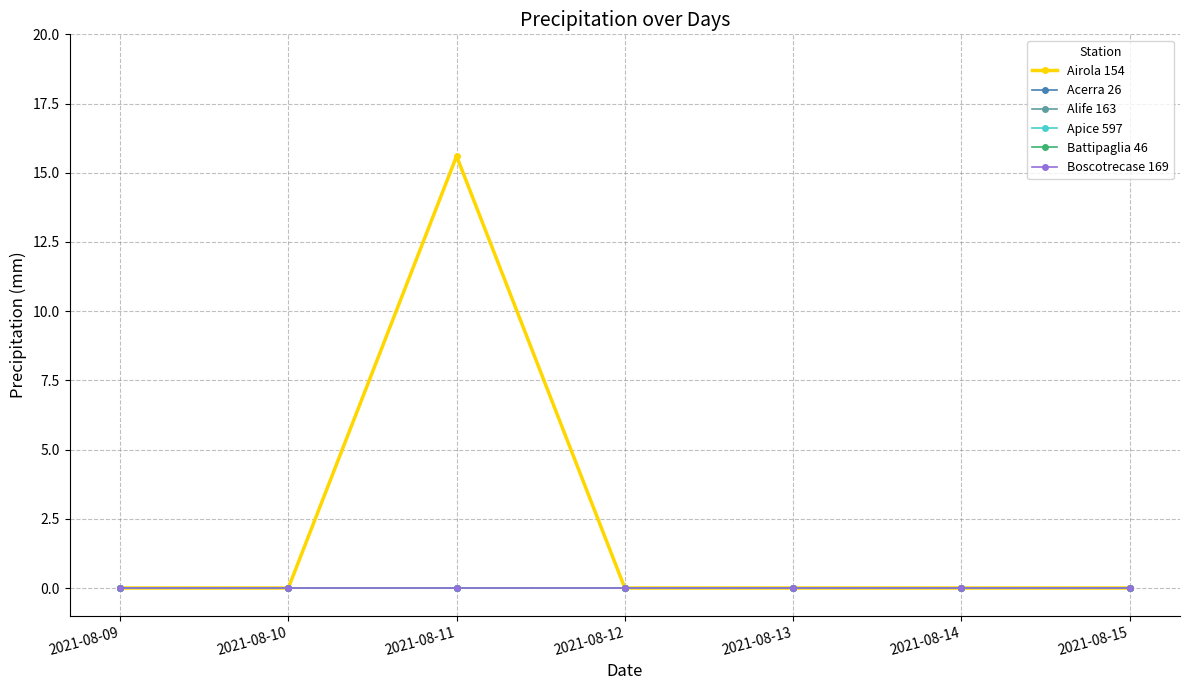

Which category has the lowest value in the Alife 163 series?

2021-08-09